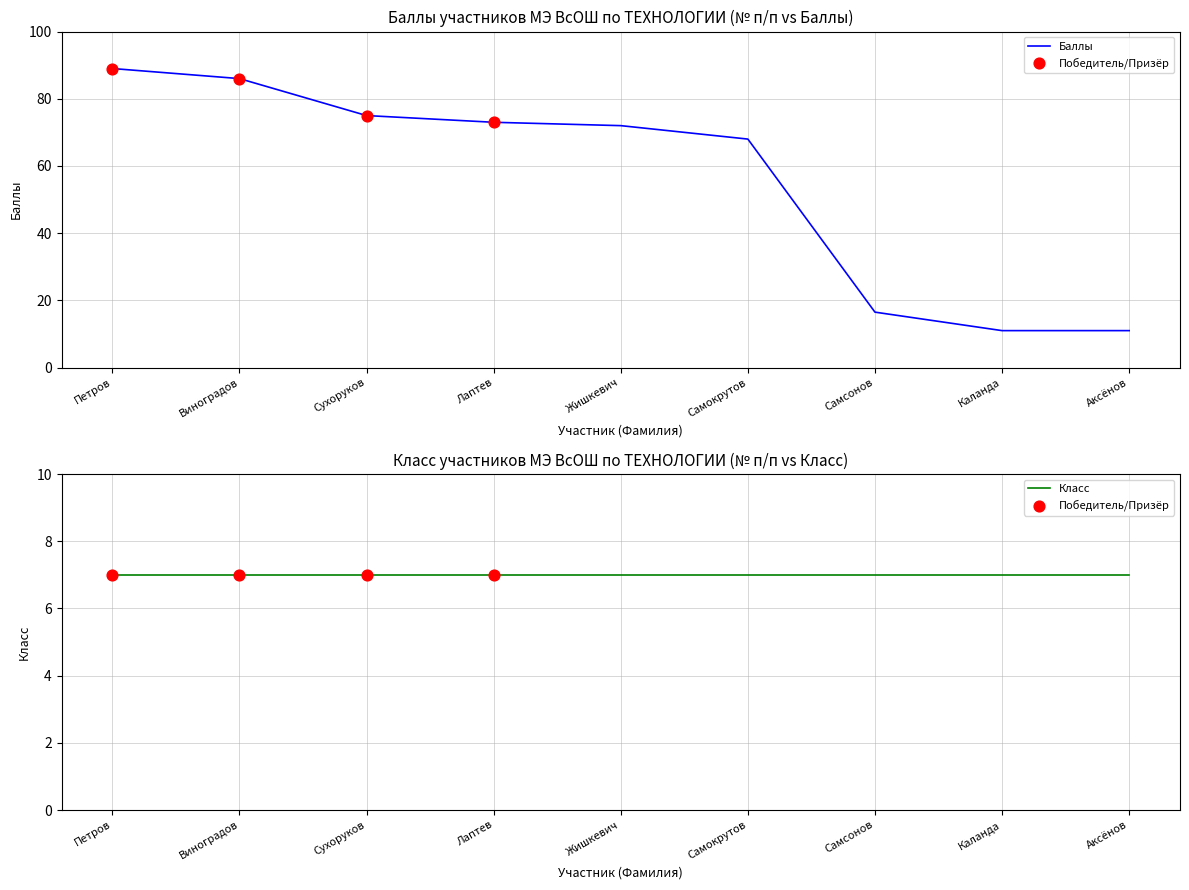

Approximately how many times larger is the value at Сухоруков compared to Самсонов?

4.5